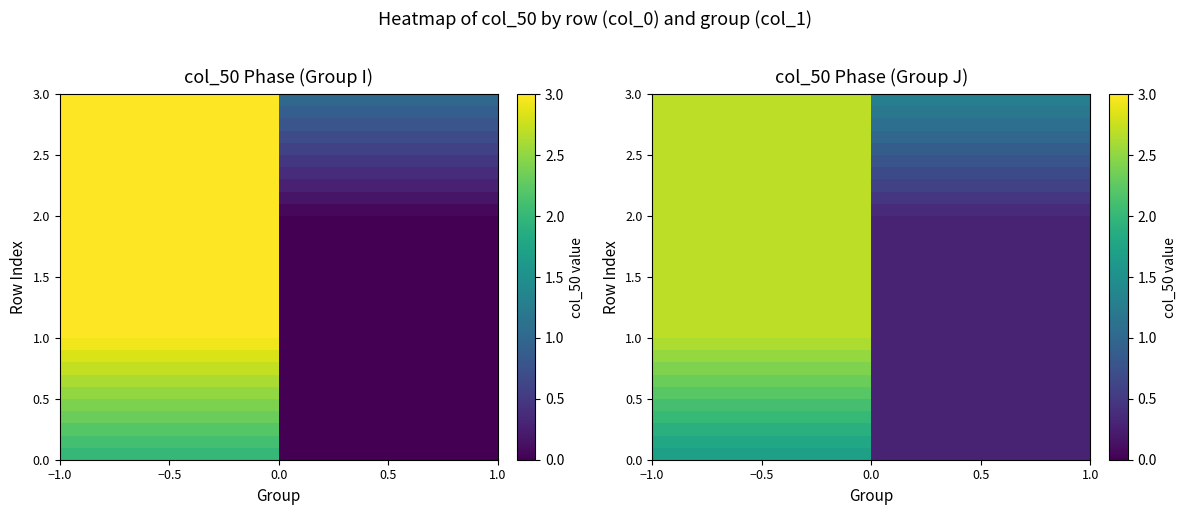

At which category does the chart reach its peak across all series?

−0.5